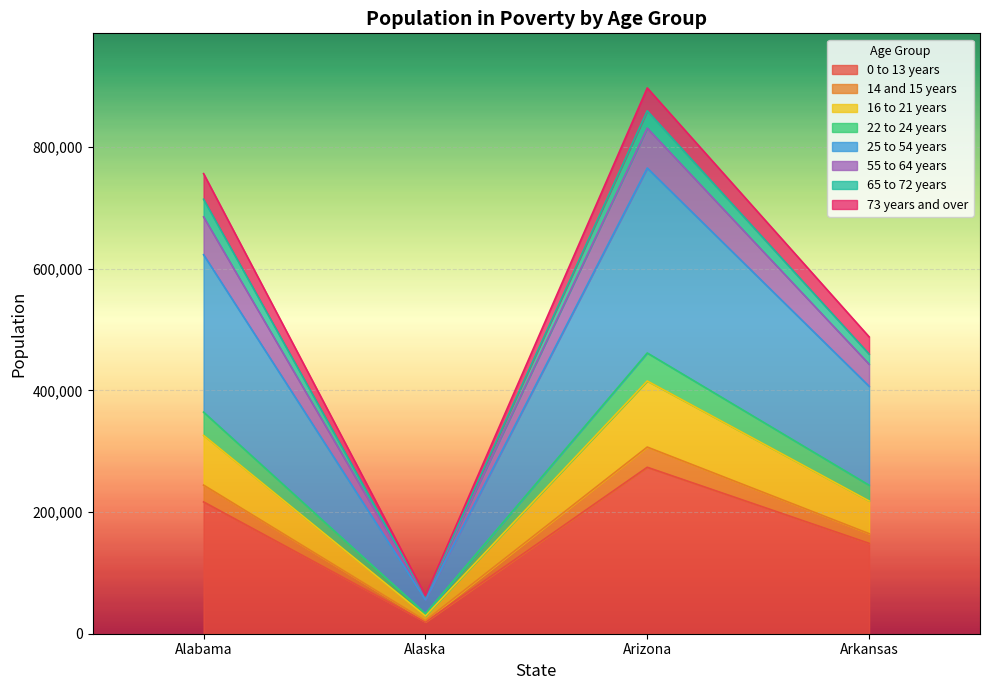

Which label corresponds to the largest value in the chart?

Arizona